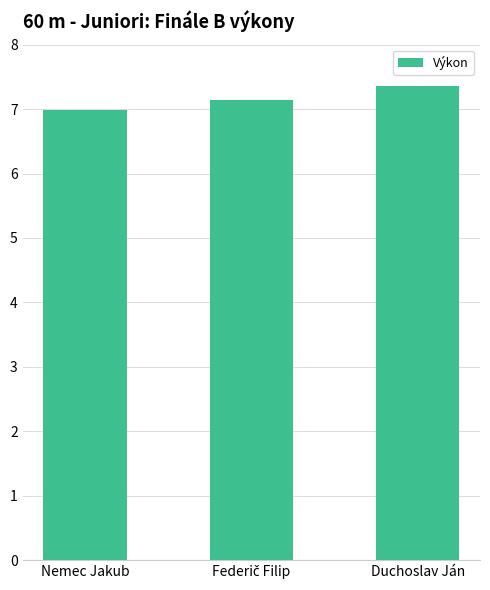

Approximately how many times larger is the value at Nemec Jakub compared to Duchoslav Ján?

0.9